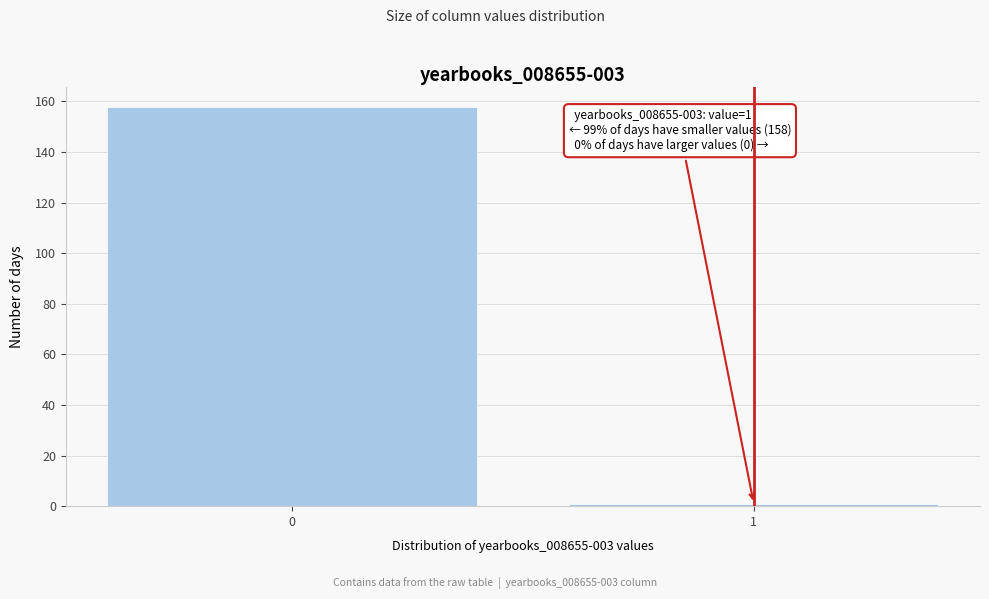

Reading right to left, transcribe all the data shown in this chart.

1=1	0=158